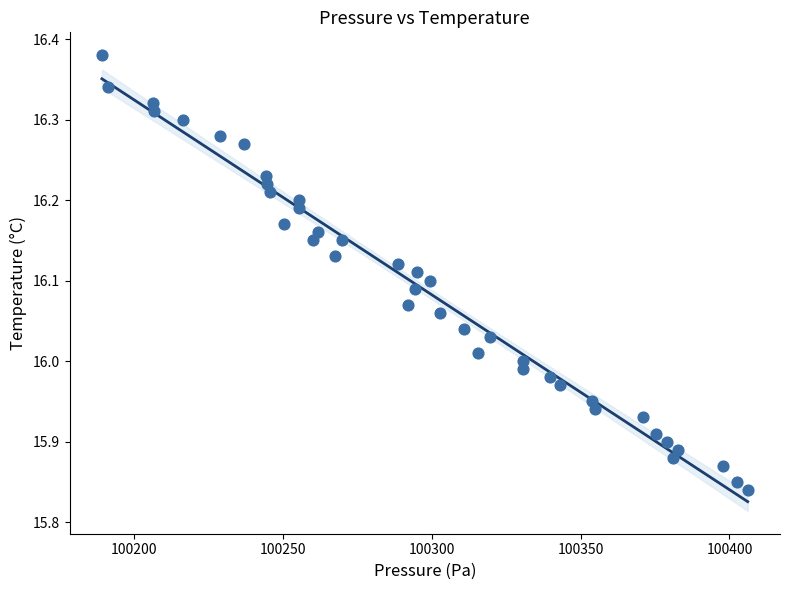

What is the range of Y values (max minus min)?

0.5